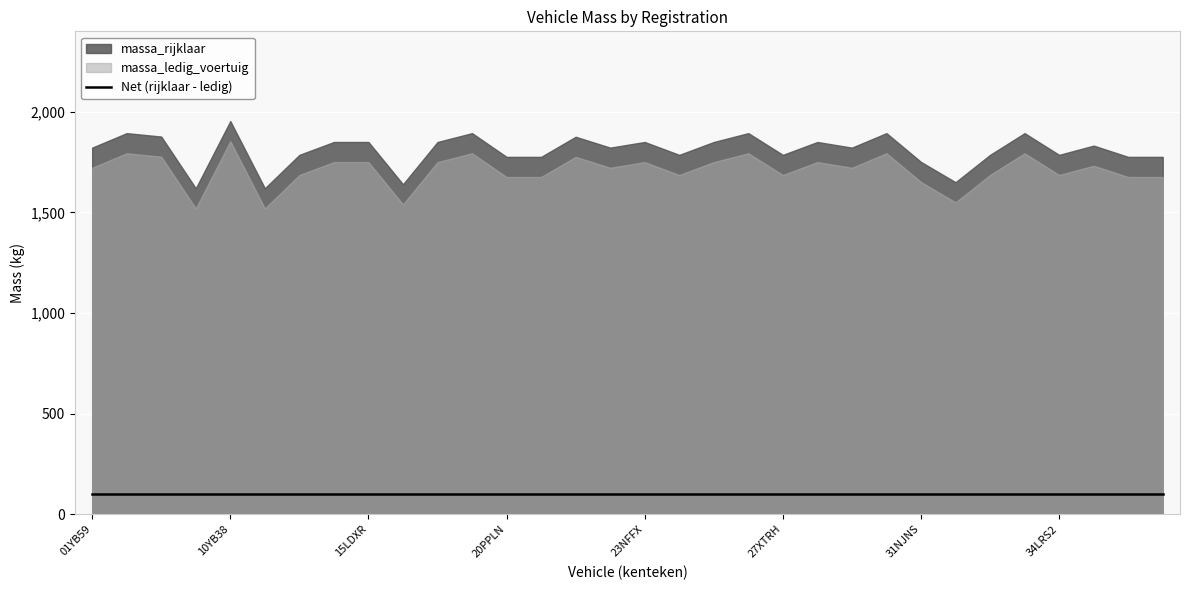

How many interior local valleys does the massa_ledig_voertuig series have?

9